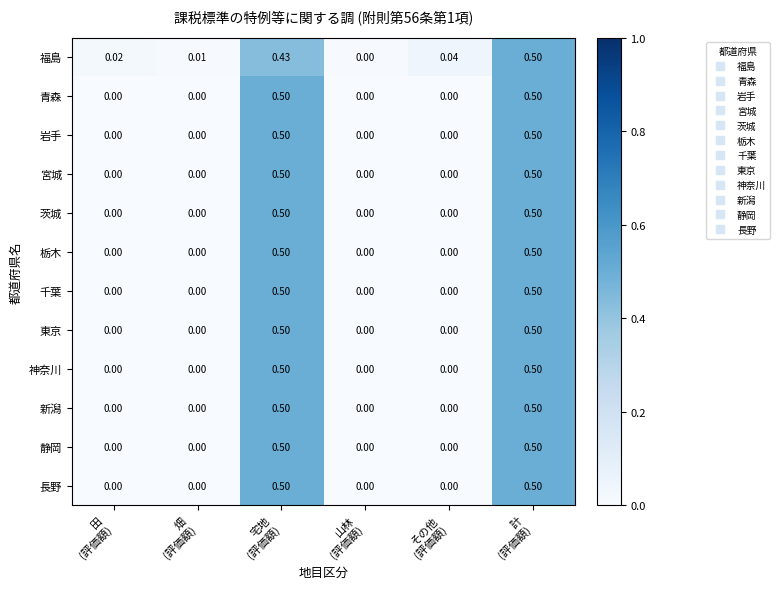

Count the number of categories in the chart.

6